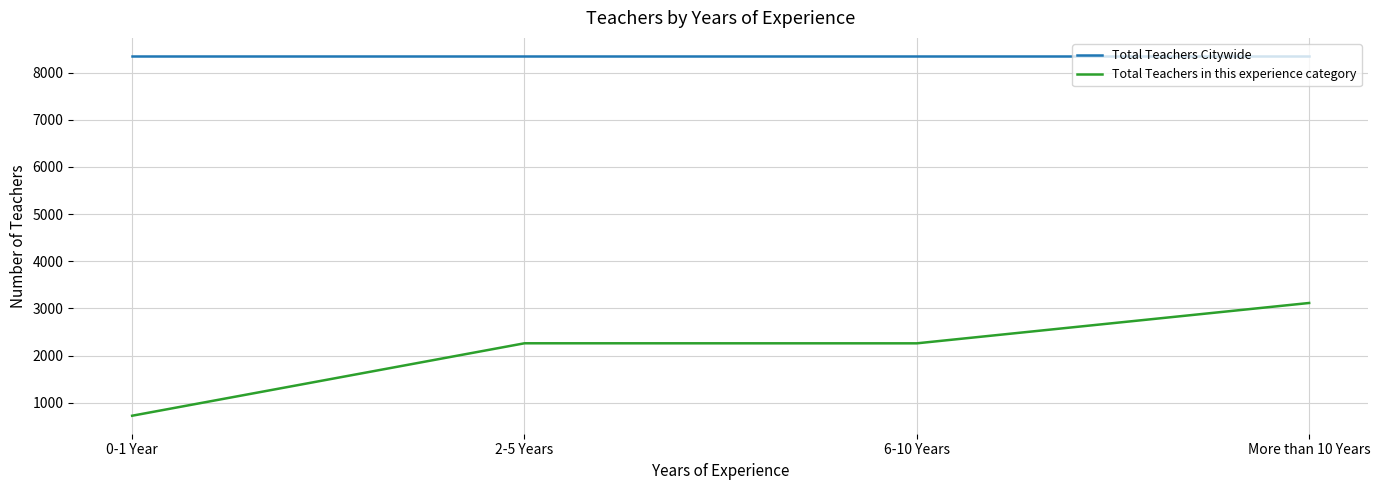

List the series in order of their peak value, lowest first.

Total Teachers in this experience category, Total Teachers Citywide